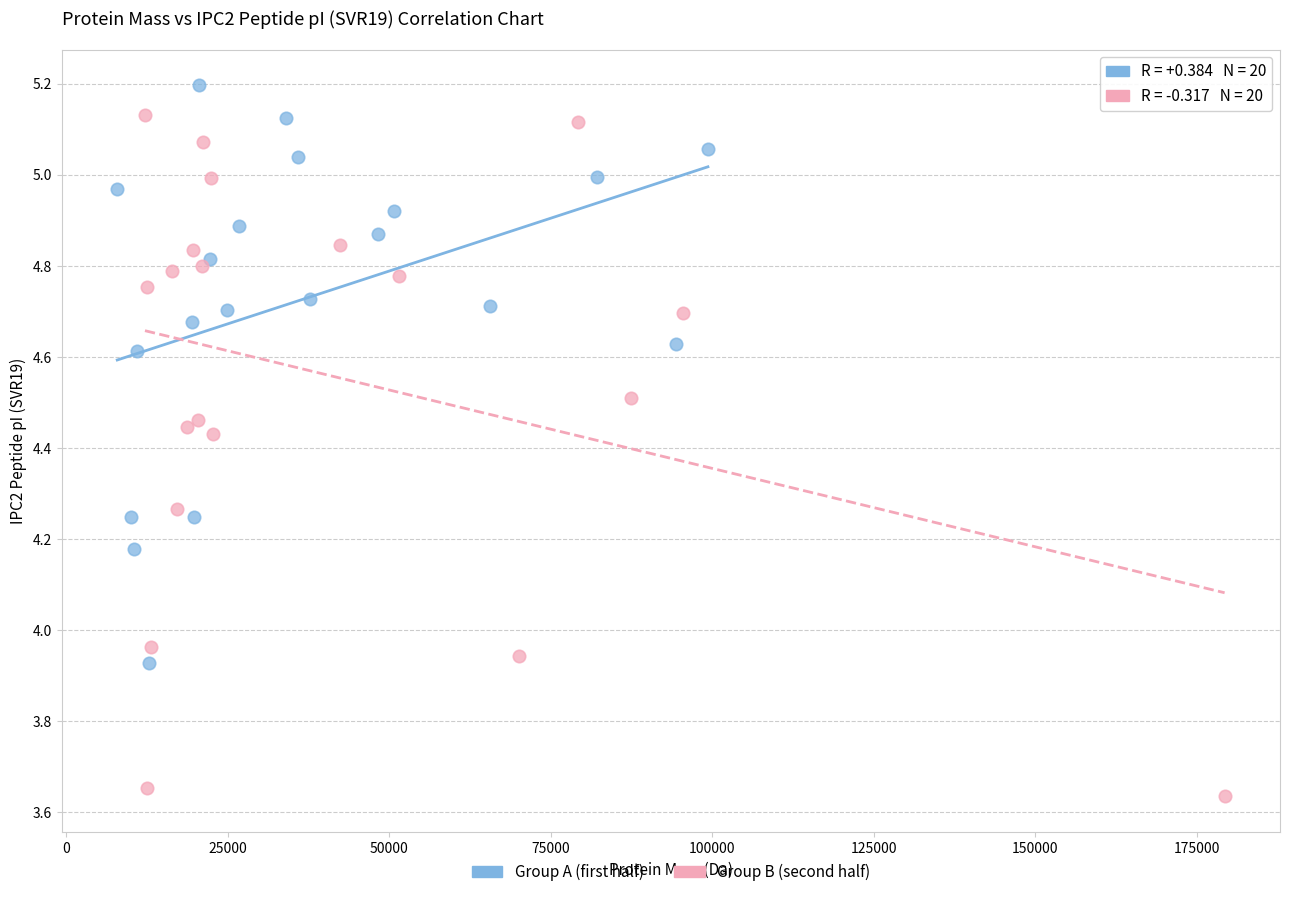

Which series has the largest Y range (max minus min)?

Group B (second half)